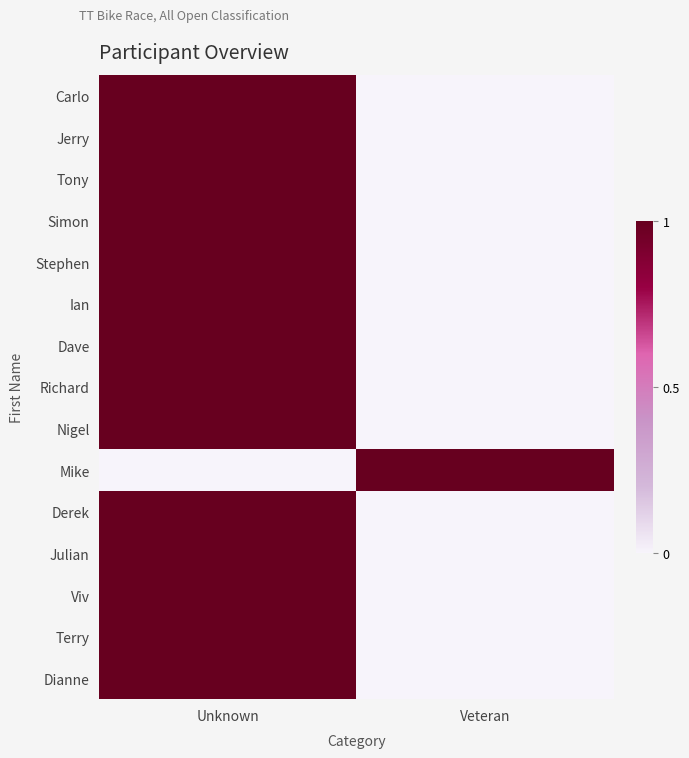

How many categories are shown in the chart?

2